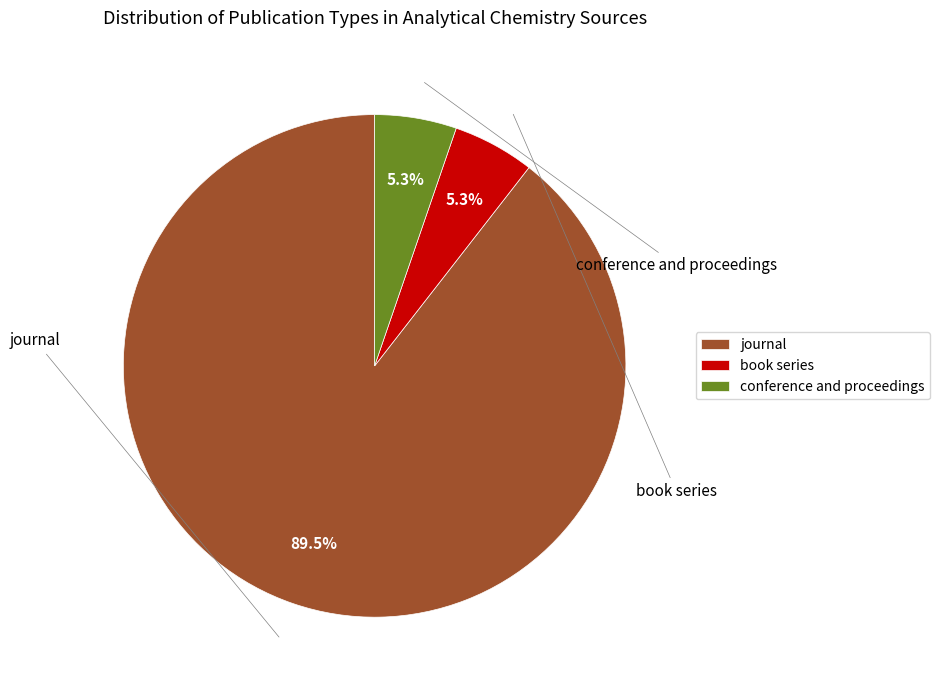

Rank the categories by value from highest to lowest.

journal, book series, conference and proceedings